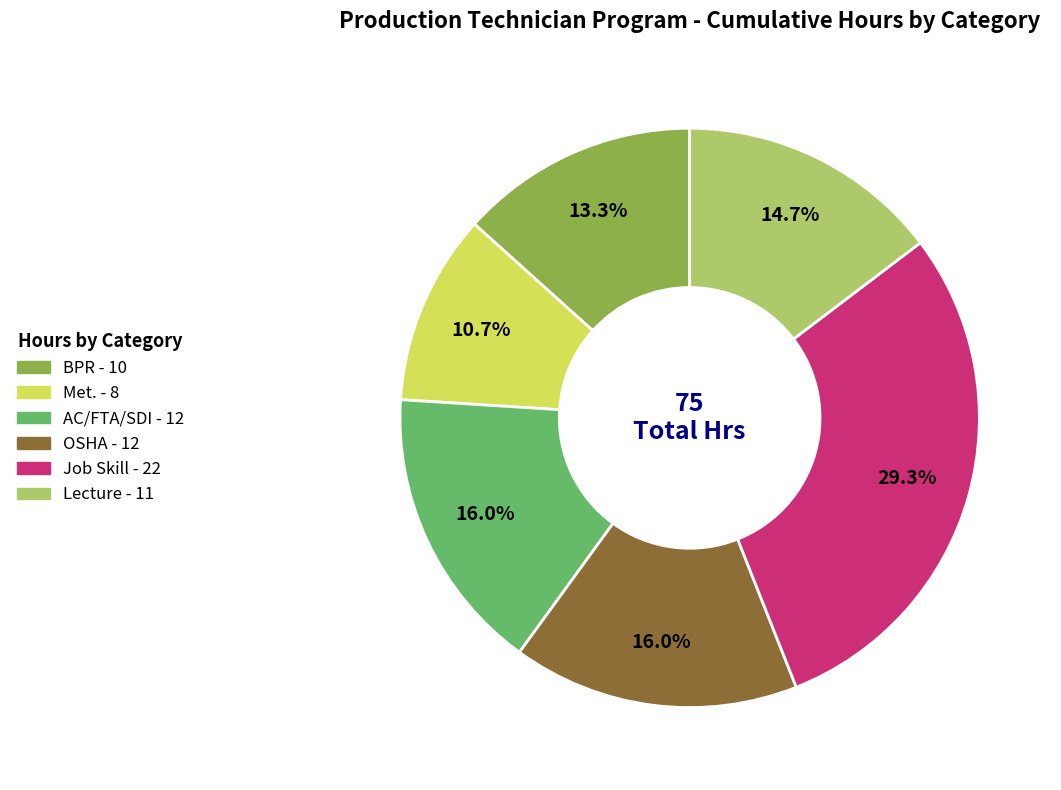

To the nearest percent, what is the difference between the largest and smallest slice percentages?

19%